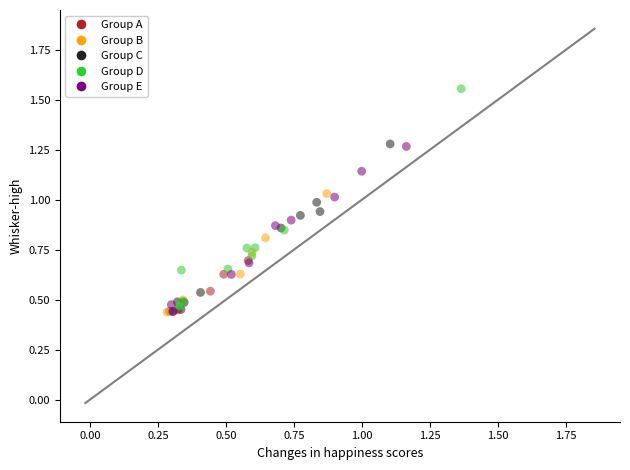

Which series has the largest Y range (max minus min)?

Group D